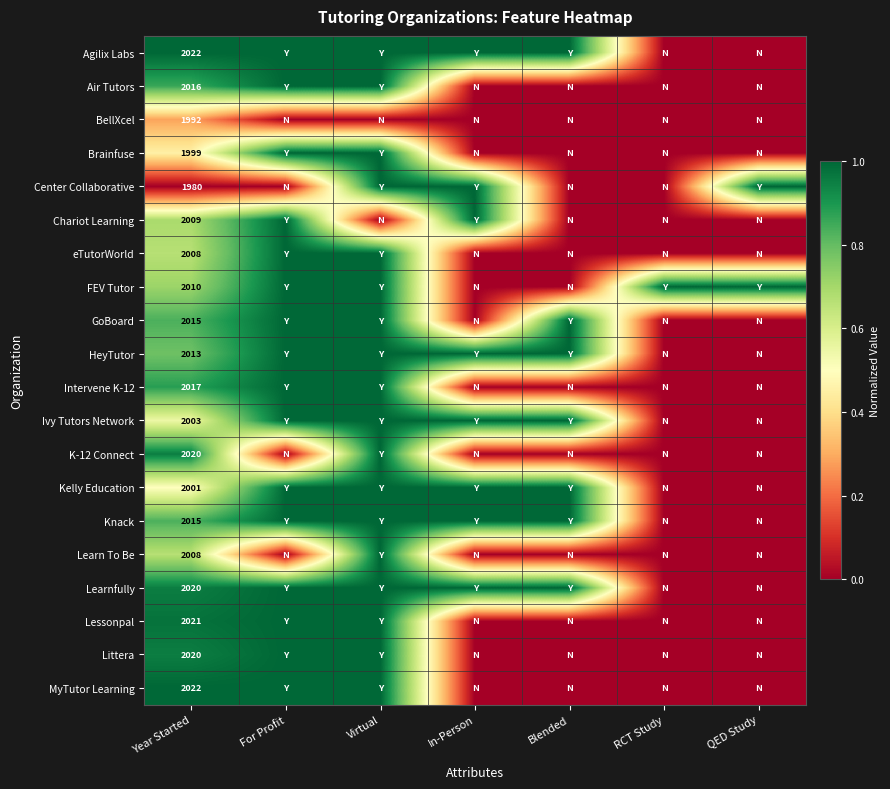

What is the spread (max minus min) of values at Year Started?

42